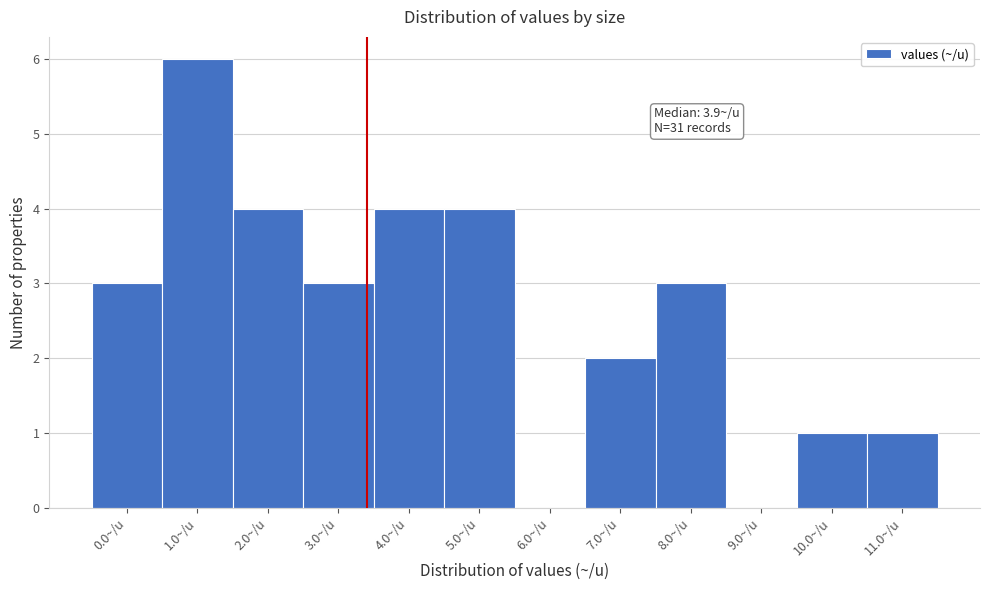

Reading right to left, what are all the values shown in this chart?

11.0~/u=1	10.0~/u=1	9.0~/u=0	8.0~/u=3	7.0~/u=2	6.0~/u=0	5.0~/u=4	4.0~/u=4	3.0~/u=3	2.0~/u=4	1.0~/u=6	0.0~/u=3